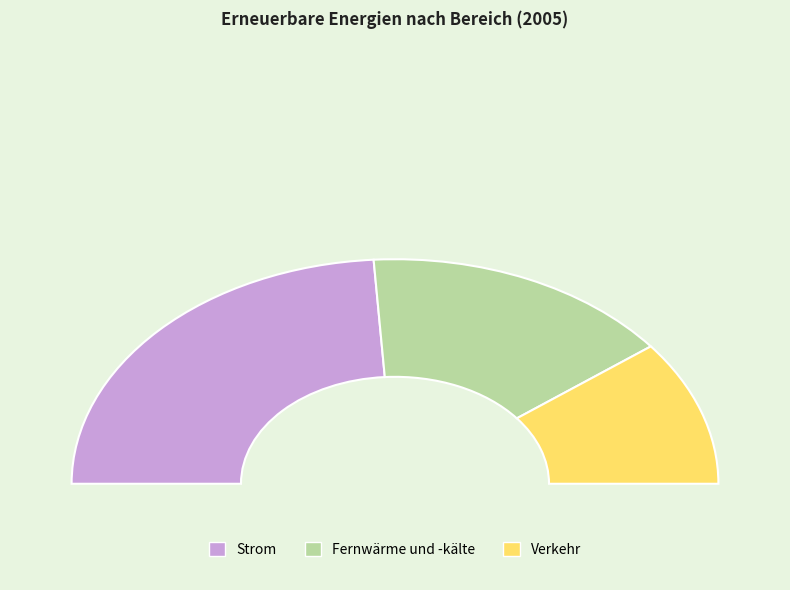

What is the change in value from Fernwärme und -kälte to Verkehr?

-7351.5